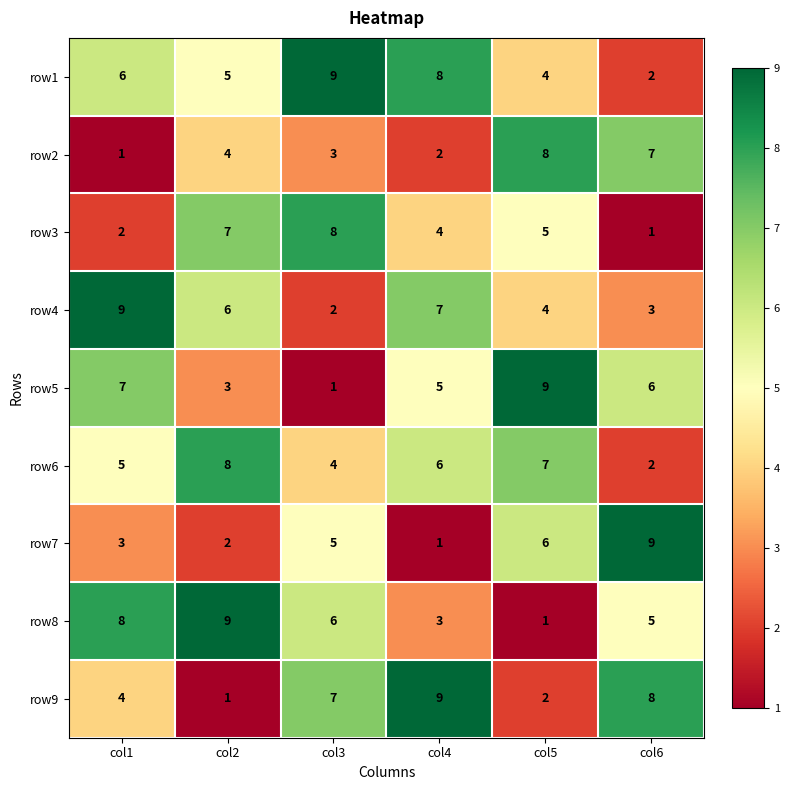

At col1, list the series in order from smallest to largest.

row2, row3, row7, row9, row6, row1, row5, row8, row4